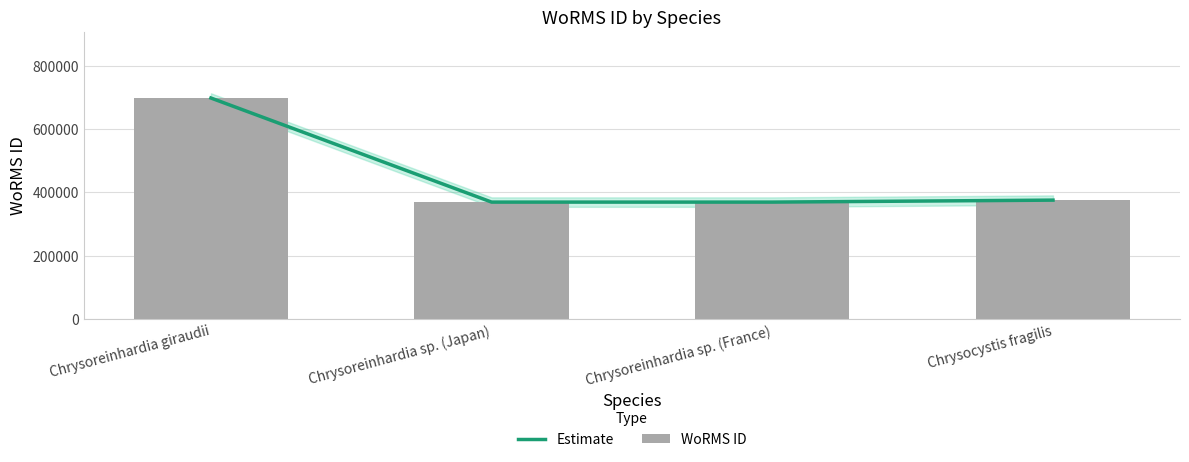

Reading left to right, what are all the values shown in this chart?

Estimate: 699402	369489	369489	375757
WoRMS ID: 699402	369489	369489	375757